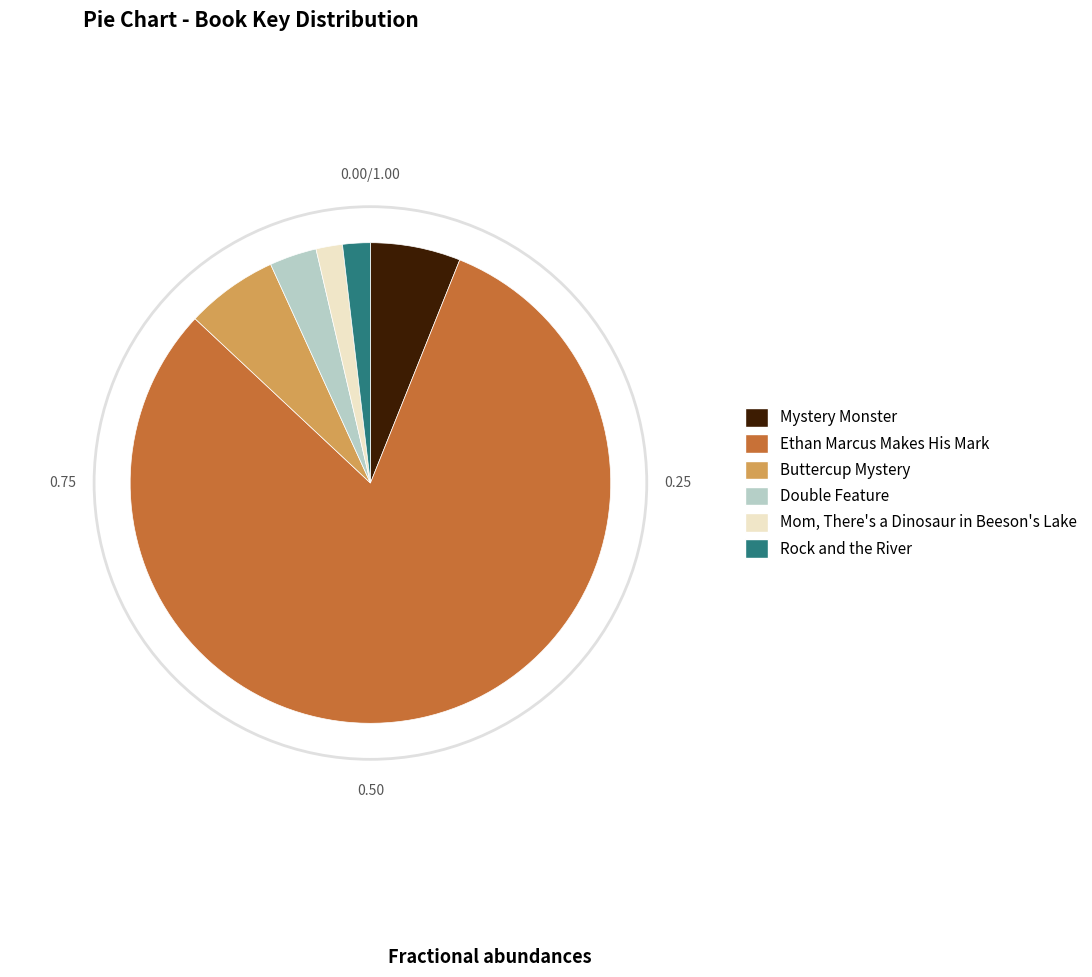

Which has a higher value, Buttercup Mystery or Rock and the River?

Buttercup Mystery